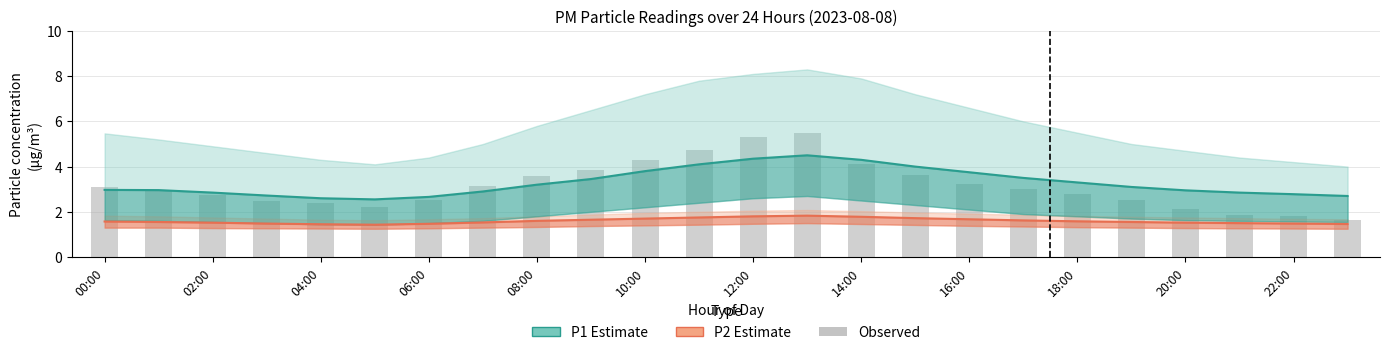

What is the greatest value displayed?

5.5